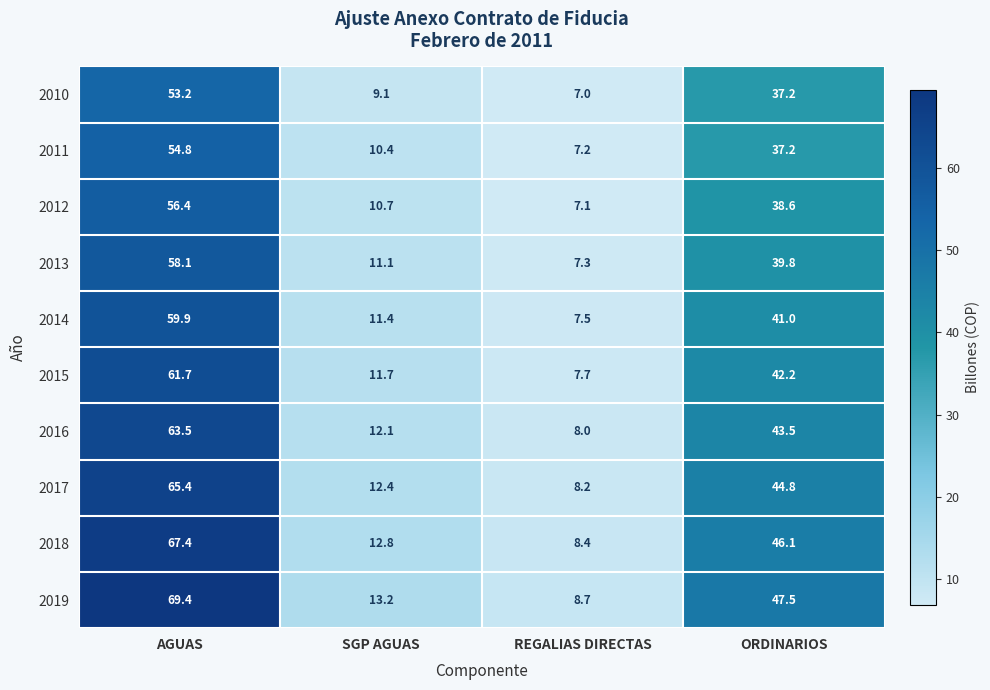

At which category is the sum across all series the highest?

AGUAS